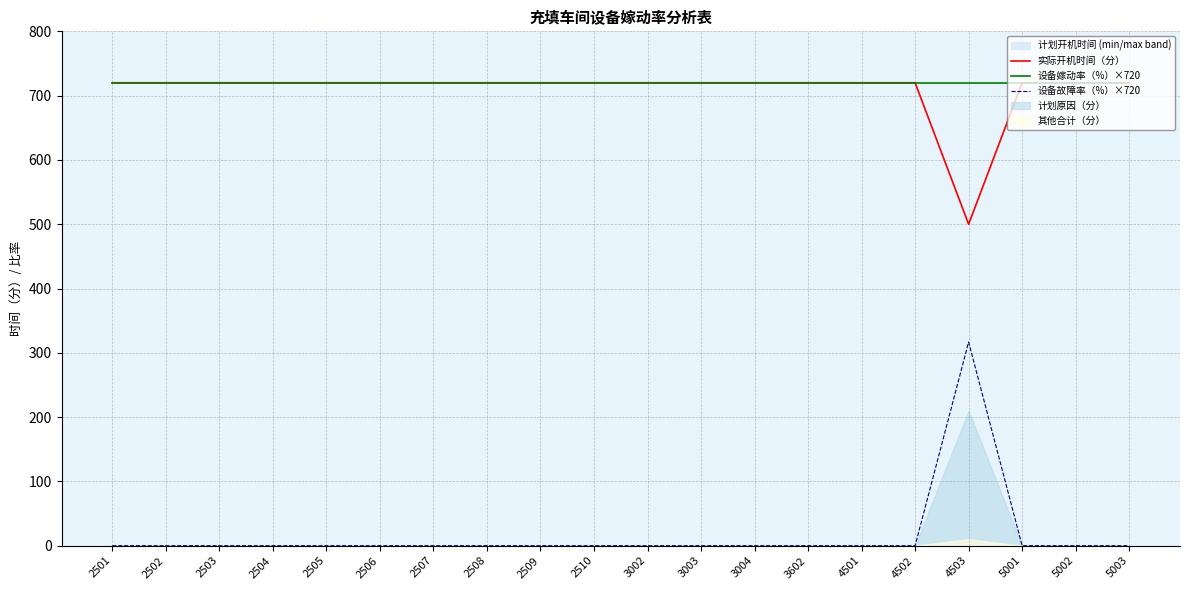

Reading right to left, transcribe all the data shown in this chart.

实际开机时间（分）: 5003=720.0	5002=720.0	5001=720.0	4503=500.0	4502=720.0	4501=720.0	3602=720.0	3004=720.0	3003=720.0	3002=720.0	2510=720.0	2509=720.0	2508=720.0	2507=720.0	2506=720.0	2505=720.0	2504=720.0	2503=720.0	2502=720.0	2501=720.0
设备嫁动率（%）×720: 5003=720.0	5002=720.0	5001=720.0	4503=720.0	4502=720.0	4501=720.0	3602=720.0	3004=720.0	3003=720.0	3002=720.0	2510=720.0	2509=720.0	2508=720.0	2507=720.0	2506=720.0	2505=720.0	2504=720.0	2503=720.0	2502=720.0	2501=720.0
设备故障率（%）×720: 5003=0.0	5002=0.0	5001=0.0	4503=316.8	4502=0.0	4501=0.0	3602=0.0	3004=0.0	3003=0.0	3002=0.0	2510=0.0	2509=0.0	2508=0.0	2507=0.0	2506=0.0	2505=0.0	2504=0.0	2503=0.0	2502=0.0	2501=0.0